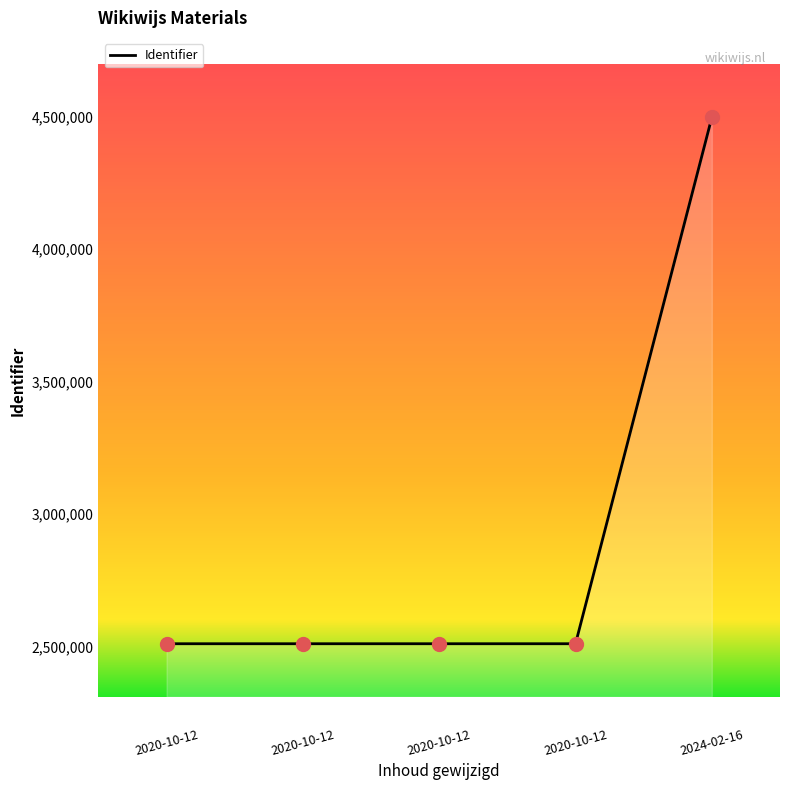

Approximately how many times larger is the value at 2020-10-12 compared to 2020-10-12?

1.0